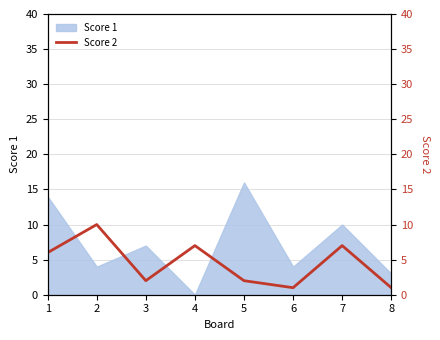

At which label does the data first exceed 6?

2